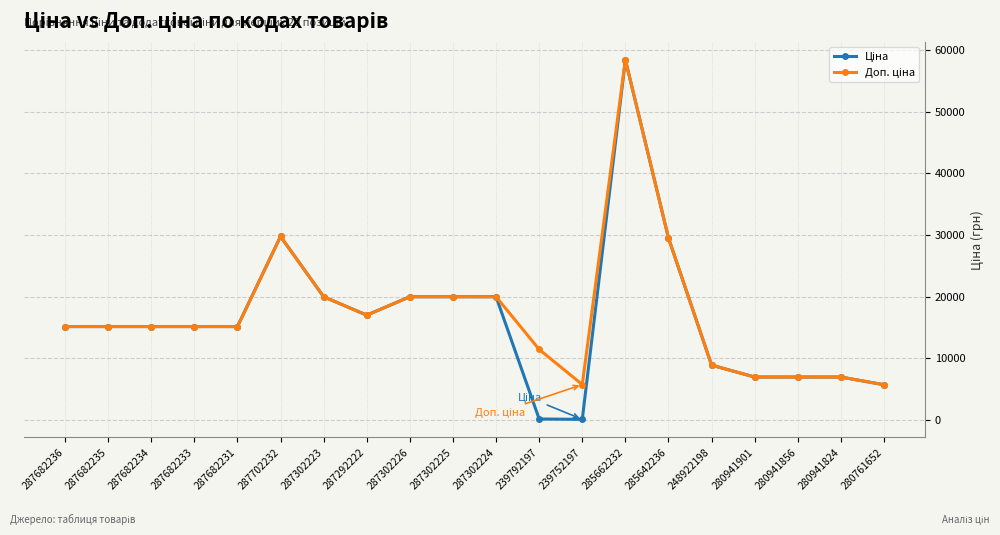

At how many categories does at least one series exceed 18626?

7